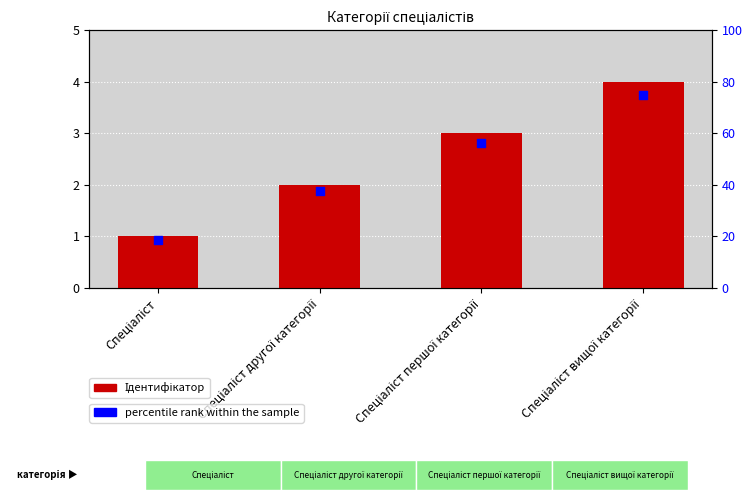

What are all the series names shown in the legend?

Ідентифікатор, percentile rank within the sample